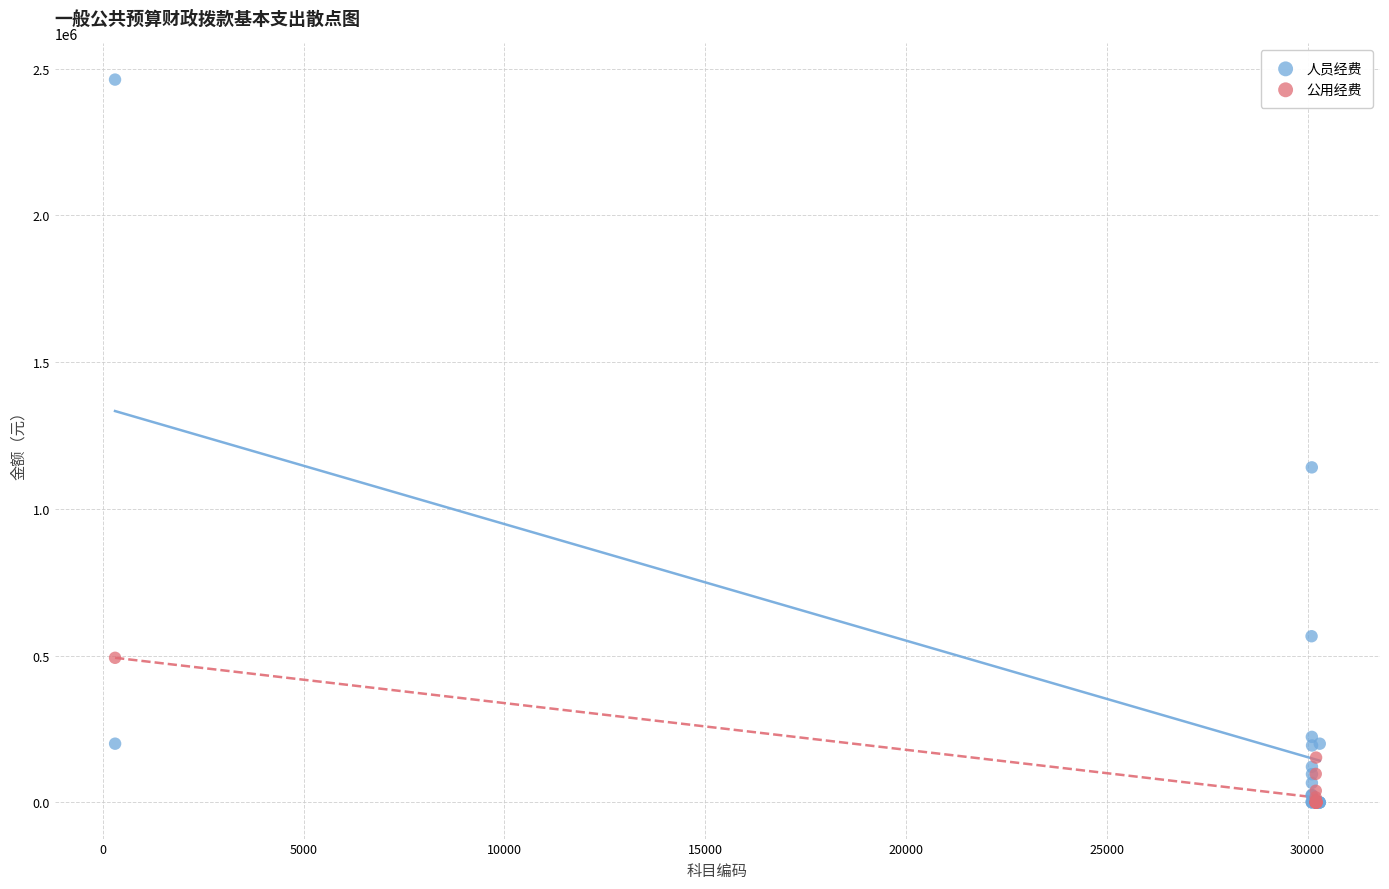

What are all the series names shown in the legend?

人员经费, 公用经费